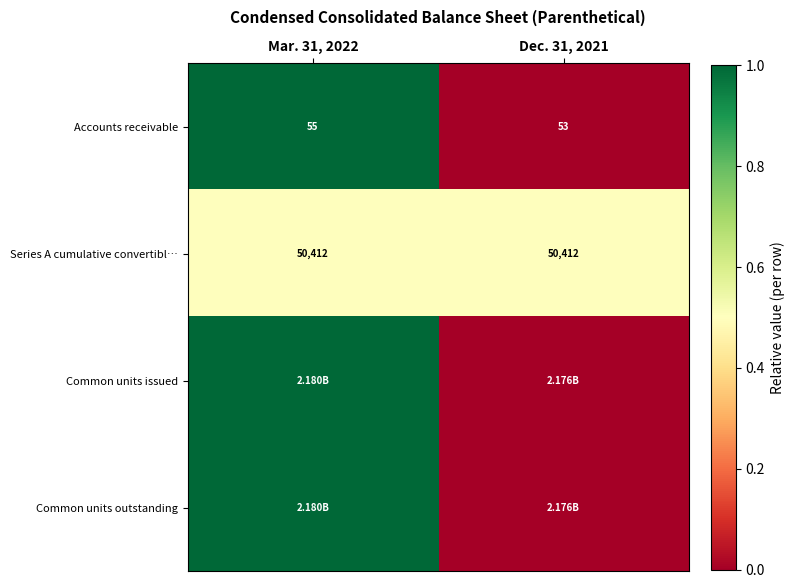

What is the sum of the Series A cumulative convertibl… values at Mar. 31, 2022 and Dec. 31, 2021?

100824